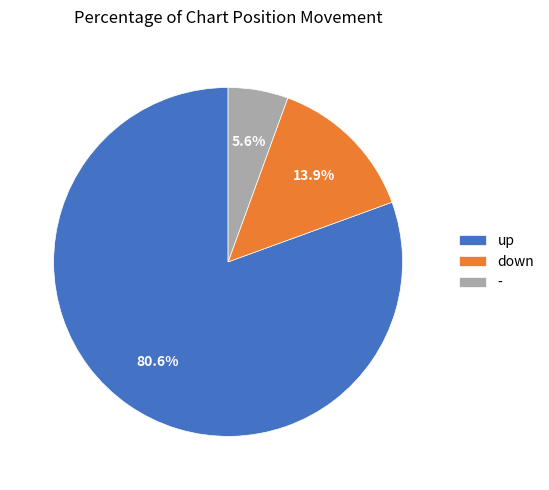

To the nearest percent, what is the difference between the largest and smallest slice percentages?

75%